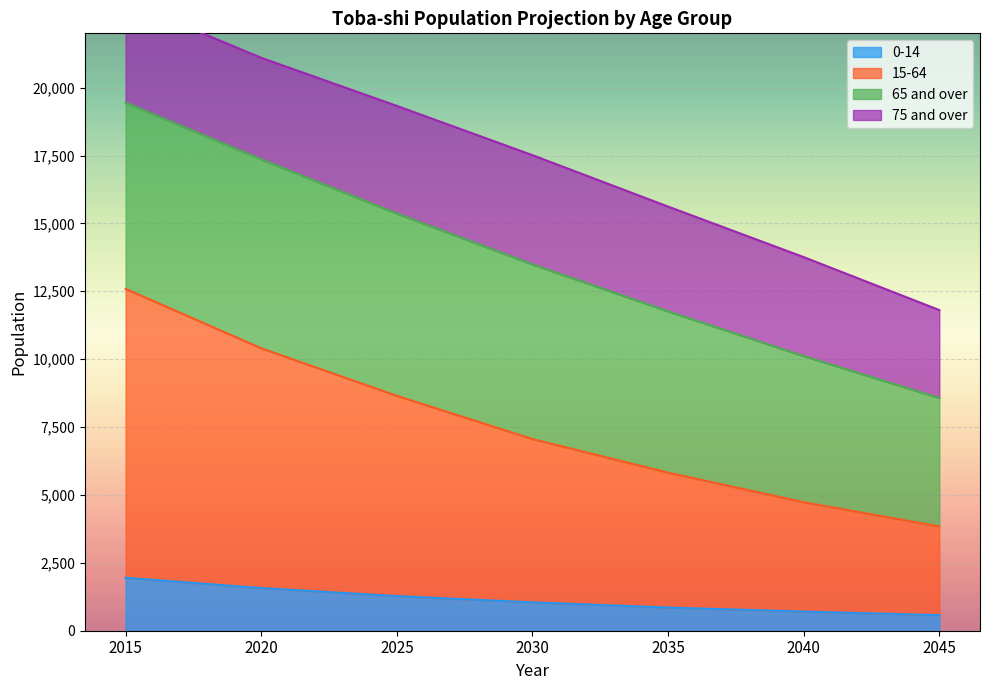

Which series has the largest total across all categories?

15-64